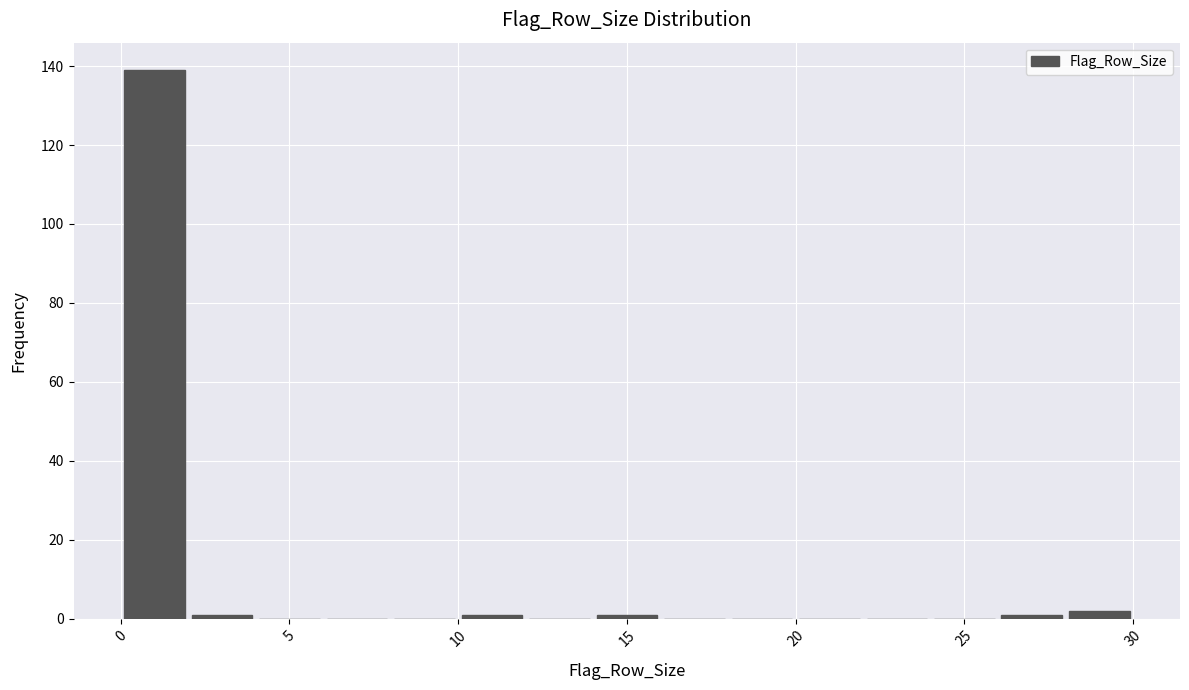

Reading left to right, transcribe this chart: for each bar, give the range it covers on the x-axis and its height. The values are not printed on the chart, so give them approximately, as read against the axis.

0 to 2: 140
2 to 4: under 2
4 to 6: 0
6 to 8: 0
8 to 10: 0
10 to 12: under 2
12 to 14: 0
14 to 16: under 2
16 to 18: 0
18 to 20: 0
20 to 22: 0
22 to 24: 0
24 to 26: 0
26 to 28: under 2
28 to 30: 2